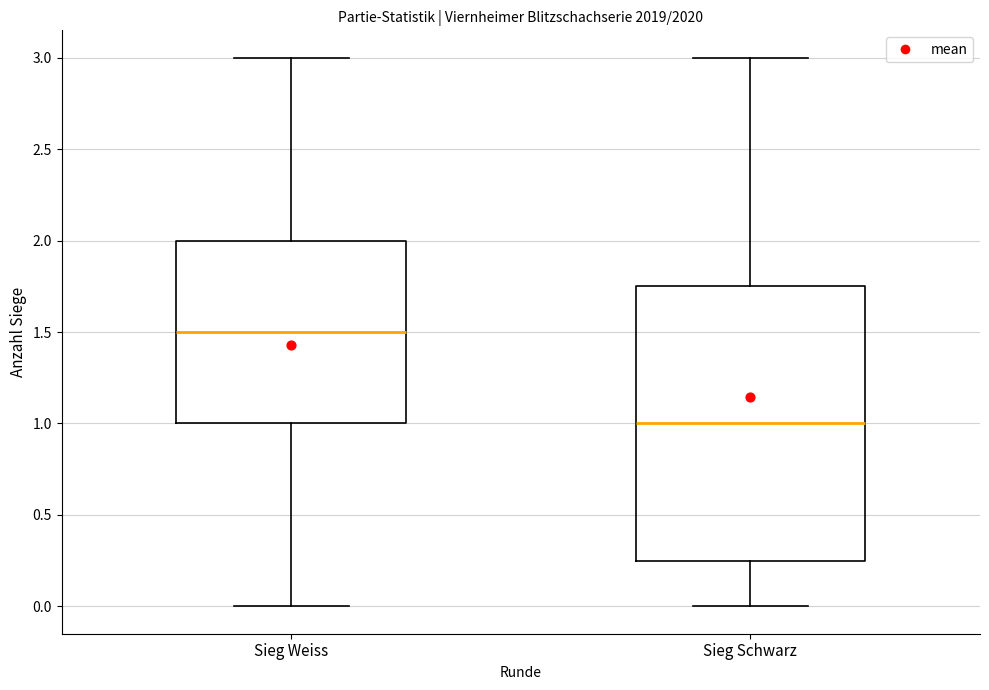

Reading left to right, transcribe this box plot: for each box, give where its median line is, the range the box spans, and where its two whiskers end, as read against the y-axis. The values are not printed on the chart, so give them approximately, as read against the axis.

Sieg Weiss: median 1.50, box 1.00 to 2.00, whiskers 0.00 to 3.00
Sieg Schwarz: median 1.00, box 0.25 to 1.75, whiskers 0.00 to 3.00